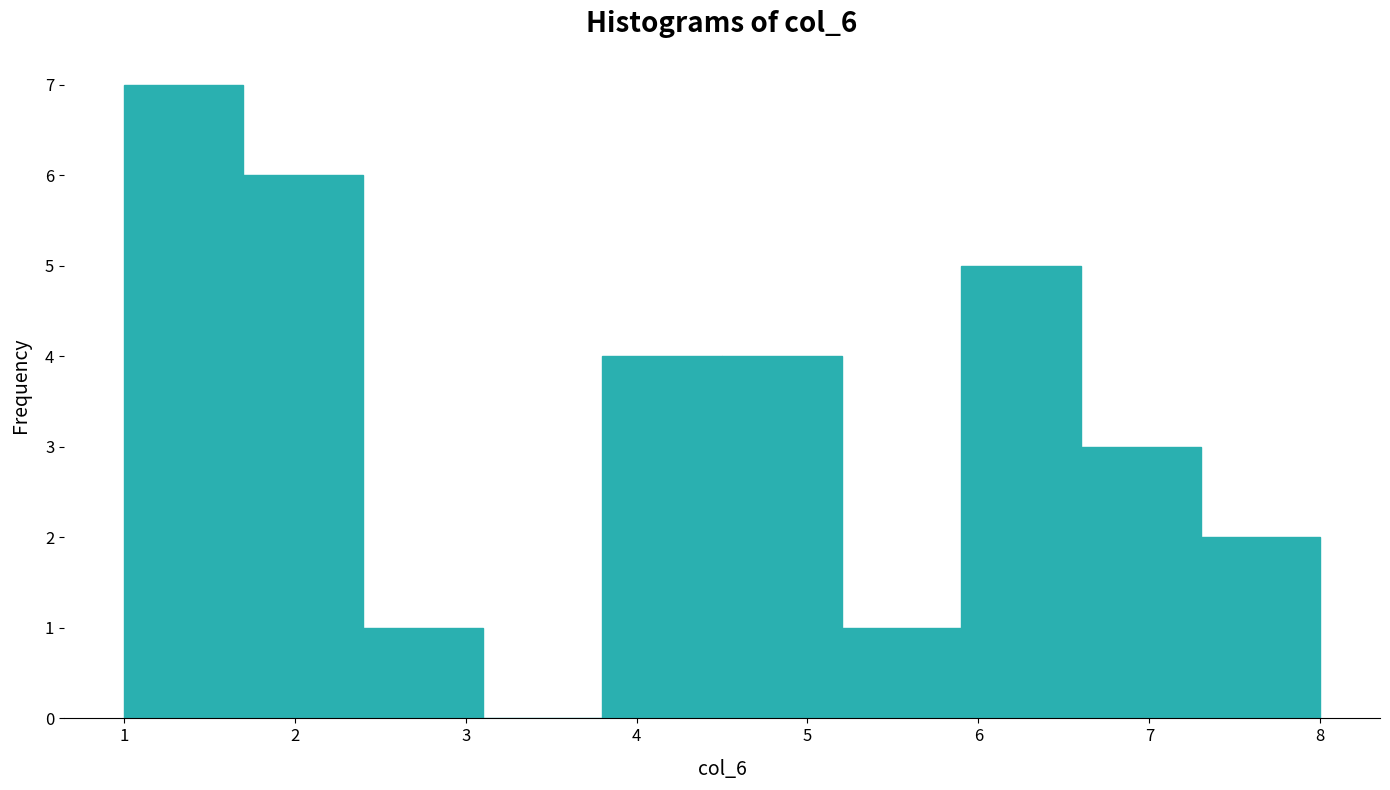

Reading left to right, list every bar in this chart as the range it spans on the x-axis followed by its height. The values are not printed on the chart, so give them approximately, as read against the axis.

1.0 to 1.7: 7
1.7 to 2.4: 6
2.4 to 3.1: 1
3.1 to 3.8: 0
3.8 to 4.5: 4
4.5 to 5.2: 4
5.2 to 5.9: 1
5.9 to 6.6: 5
6.6 to 7.3: 3
7.3 to 8.0: 2